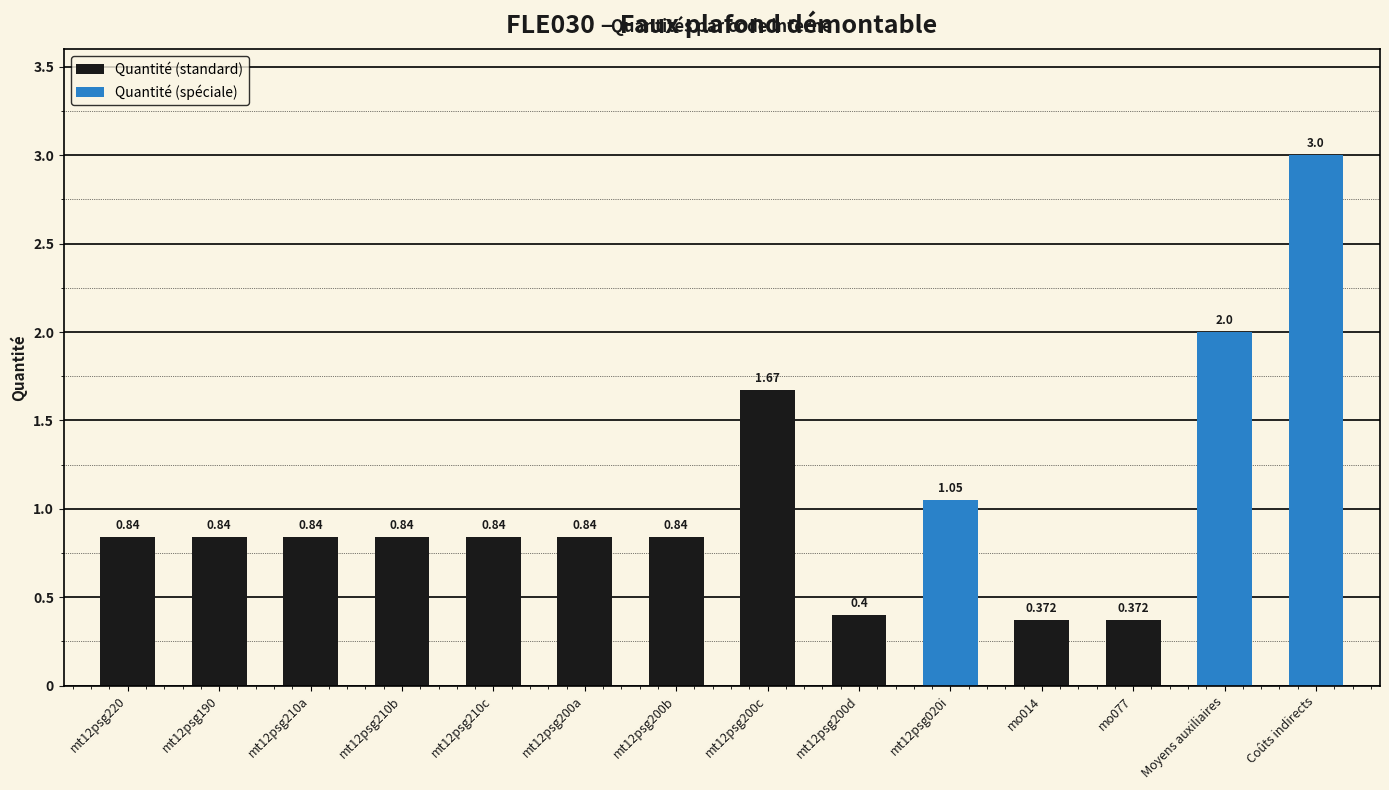

Where is the data nearest to the value 1?

mt12psg020i